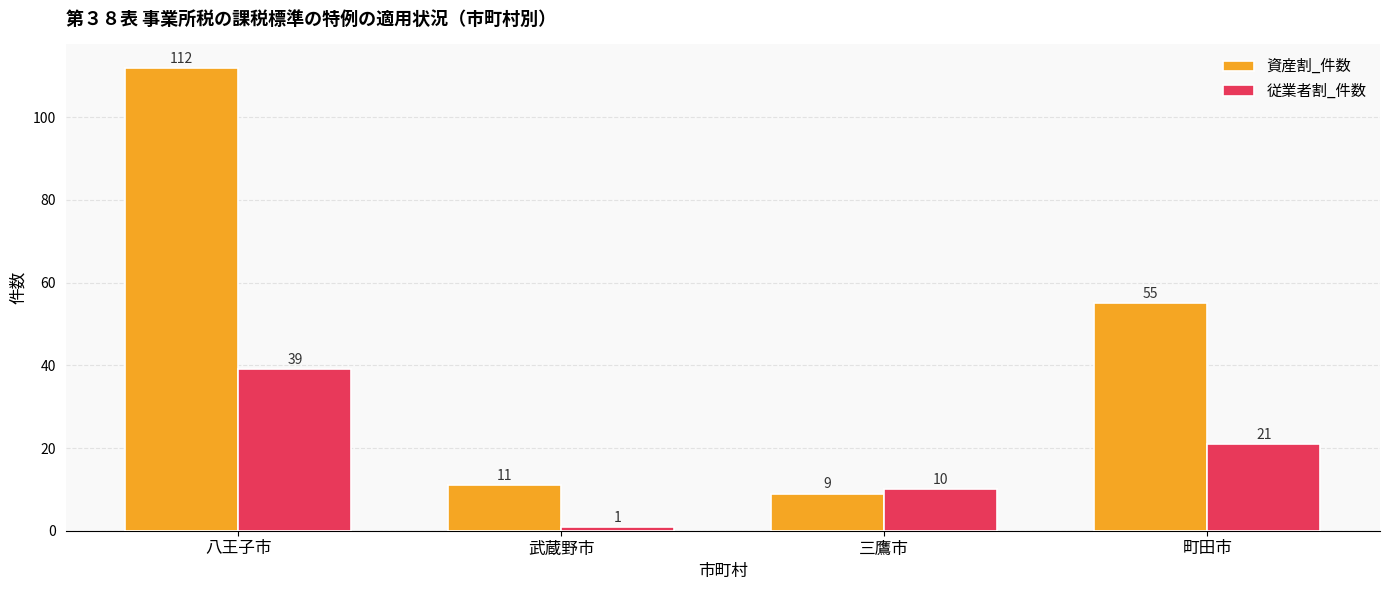

Reading right to left, list all the values displayed in this chart.

資産割_件数: 町田市=55	三鷹市=9	武蔵野市=11	八王子市=112
従業者割_件数: 町田市=21	三鷹市=10	武蔵野市=1	八王子市=39